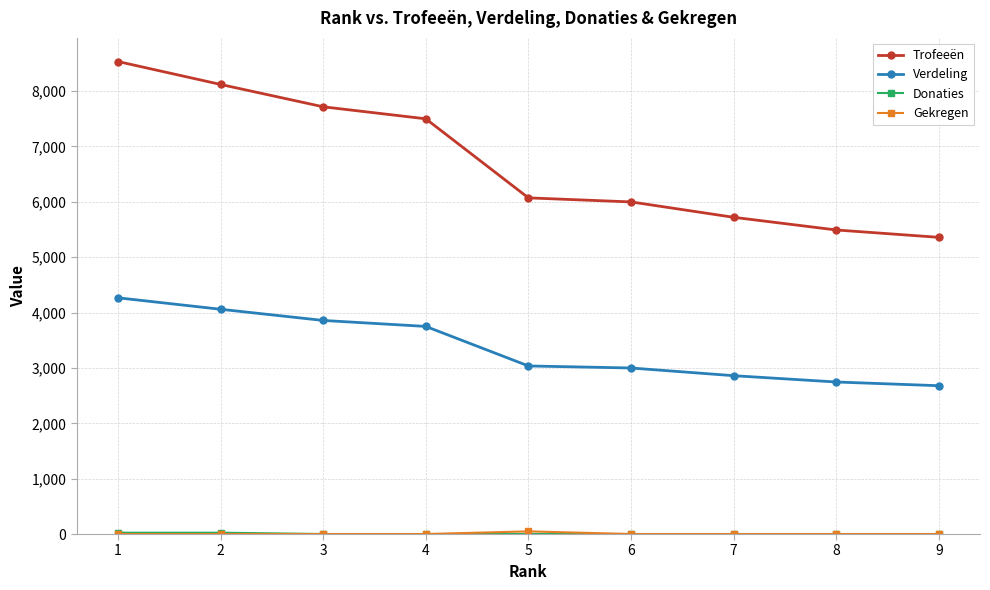

What is the total value across all series at 9?

8038